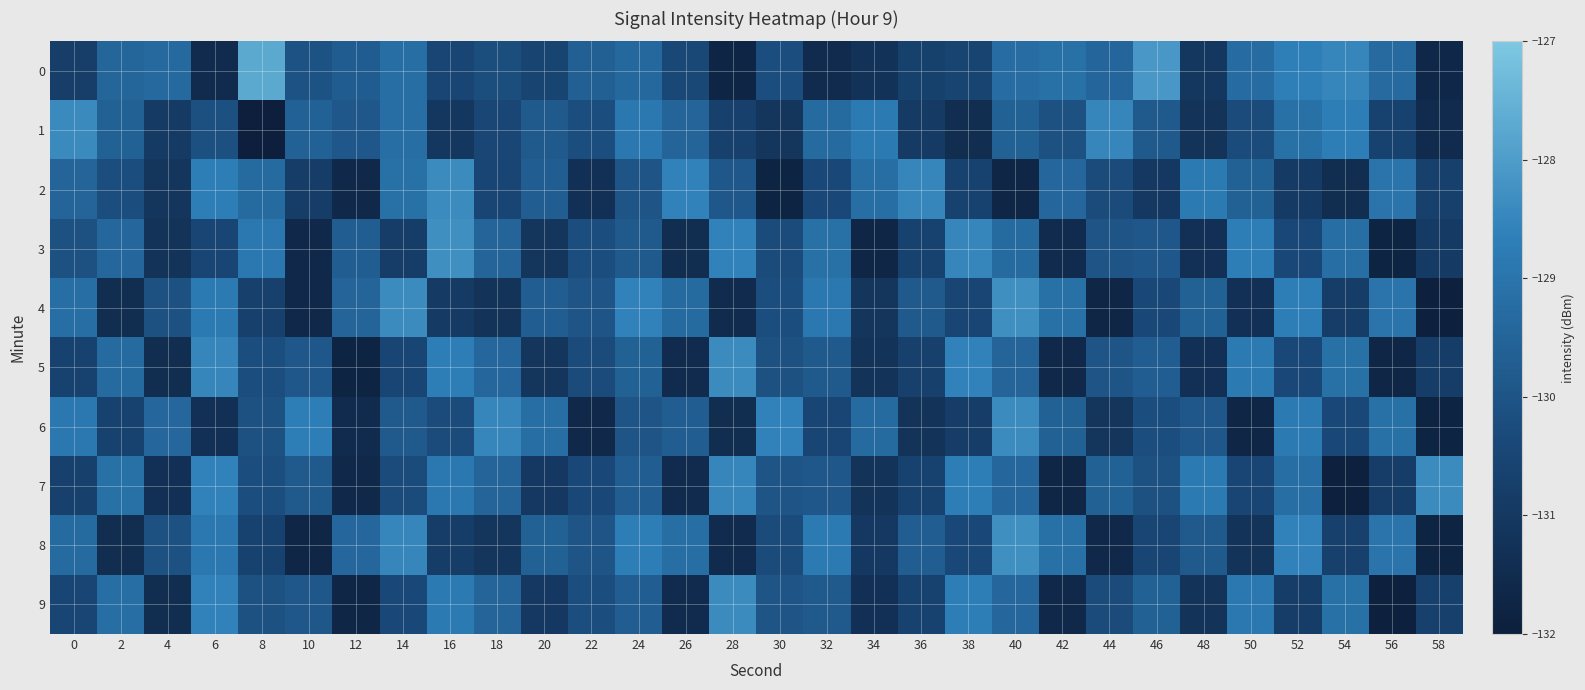

How many categories are shown in the chart?

30